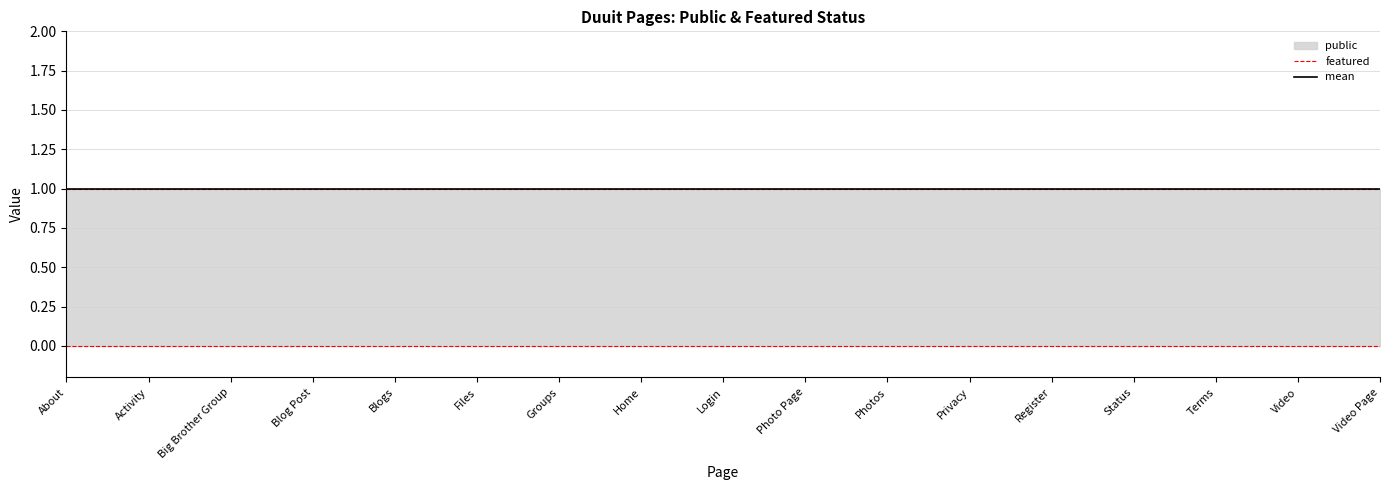

What position from the left is Blogs?

5